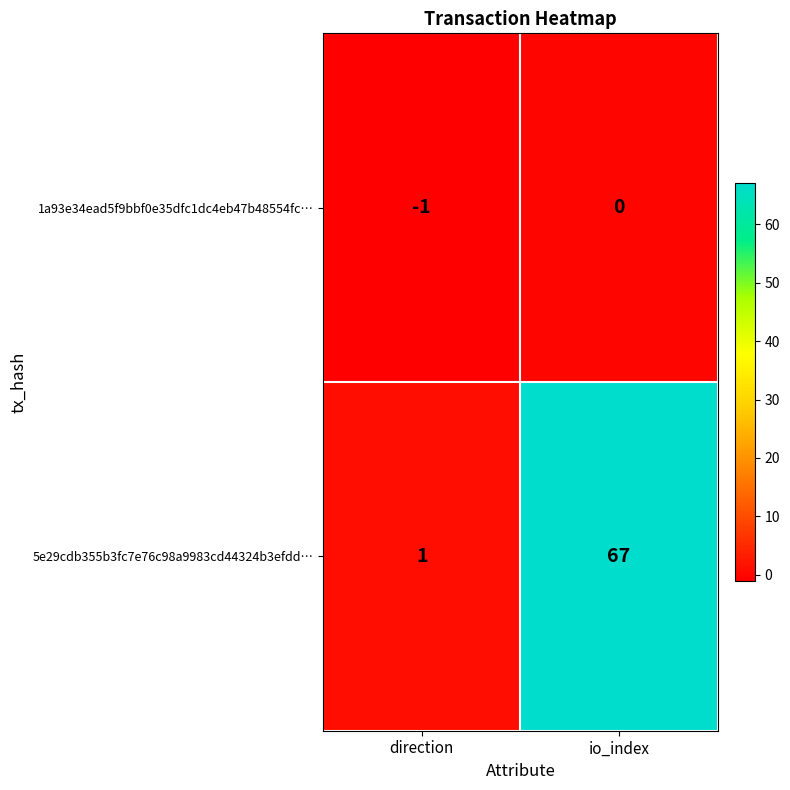

The value of 5e29cdb355b3fc7e76c98a9983cd44324b3efdd… at direction is 1. True or false?

True